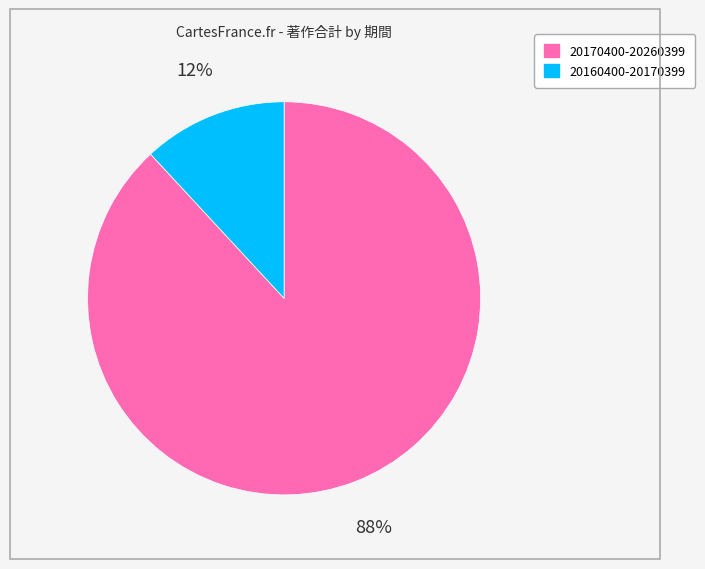

Count the number of slices in the pie.

2